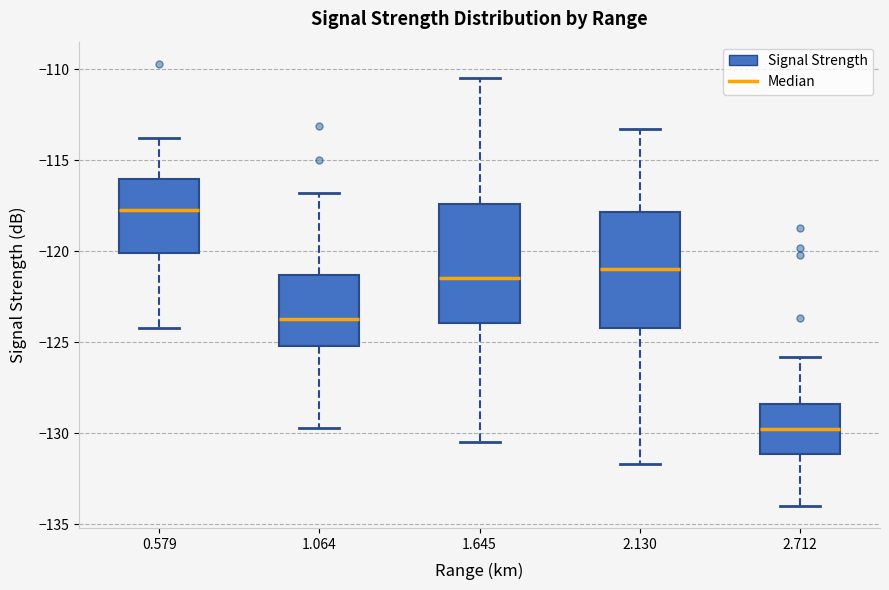

Reading left to right, transcribe this box plot: for each box, give where its median line is, the range the box spans, and where its two whiskers end, as read against the y-axis. The values are not printed on the chart, so give them approximately, as read against the axis.

0.579: median -117.5, box -120.0 to -116.0, whiskers -124.0 to -114.0
1.064: median -123.5, box -125.0 to -121.5, whiskers -129.5 to -117.0
1.645: median -121.5, box -124.0 to -117.5, whiskers -130.5 to -110.5
2.130: median -121.0, box -124.0 to -118.0, whiskers -131.5 to -113.5
2.712: median -129.5, box -131.0 to -128.5, whiskers -134.0 to -126.0